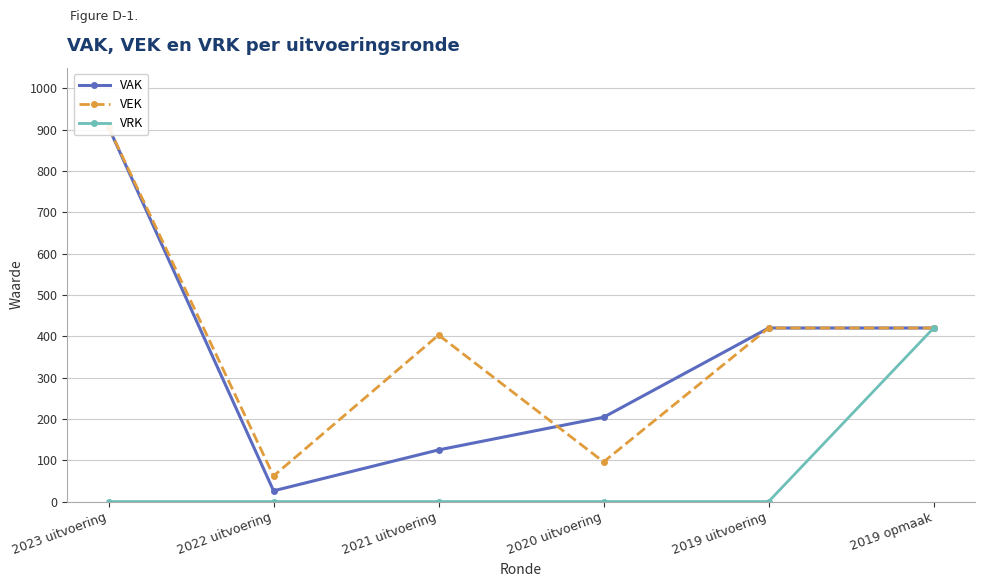

What is the highest value of the VAK series?

906